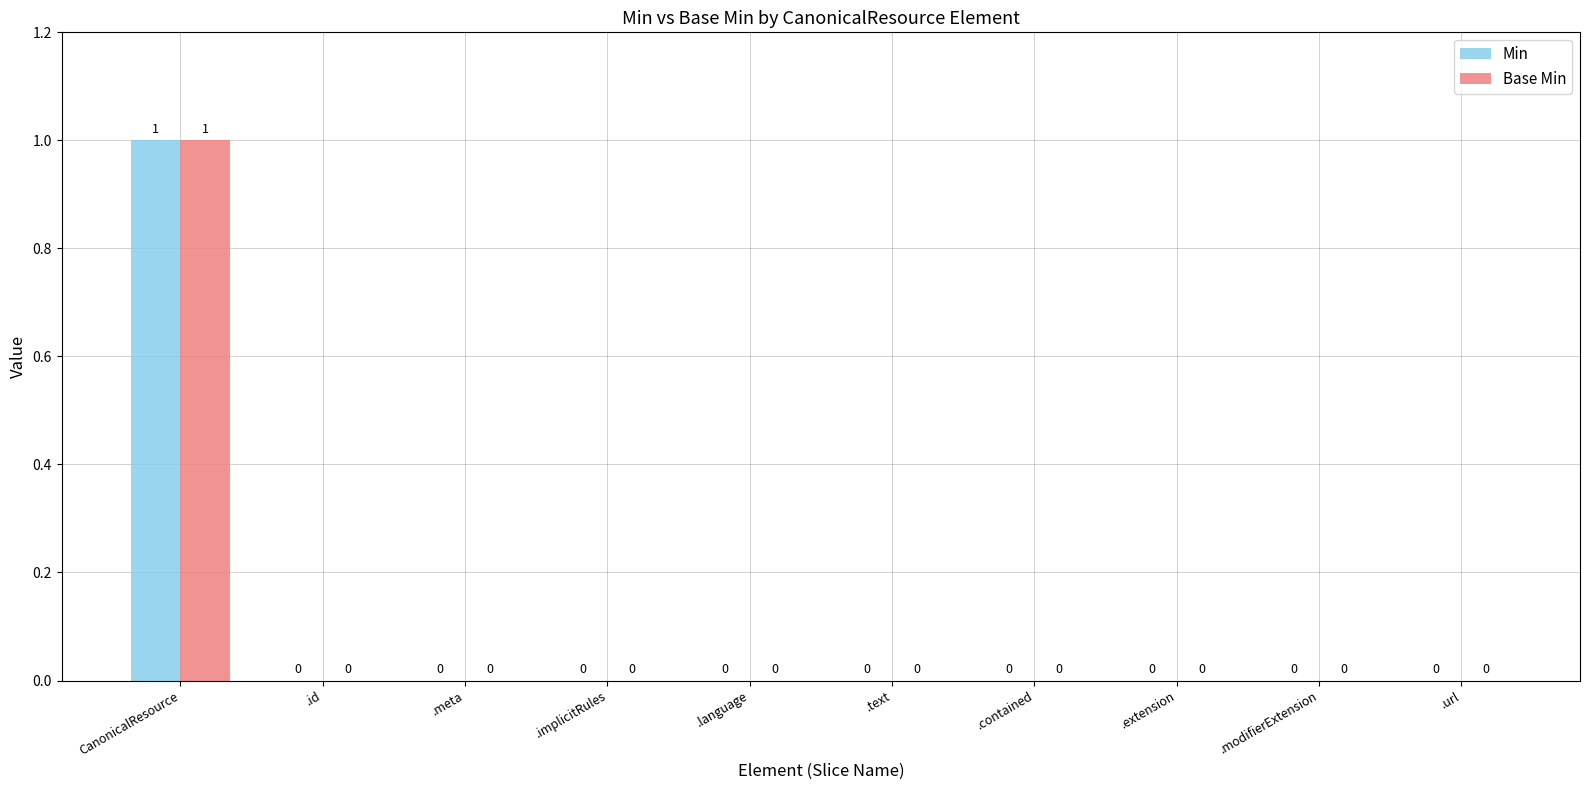

True or false: Min has a value of 2 at CanonicalResource.

False